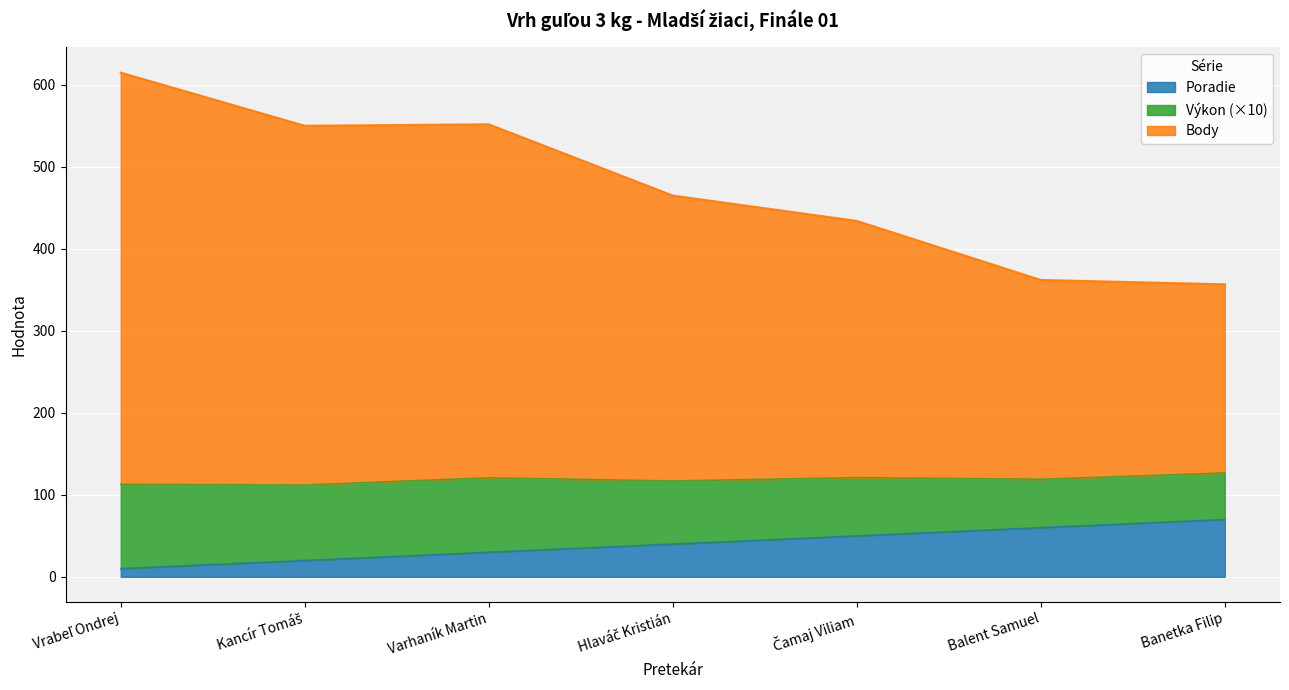

What is the highest value of the Poradie series?

70.0